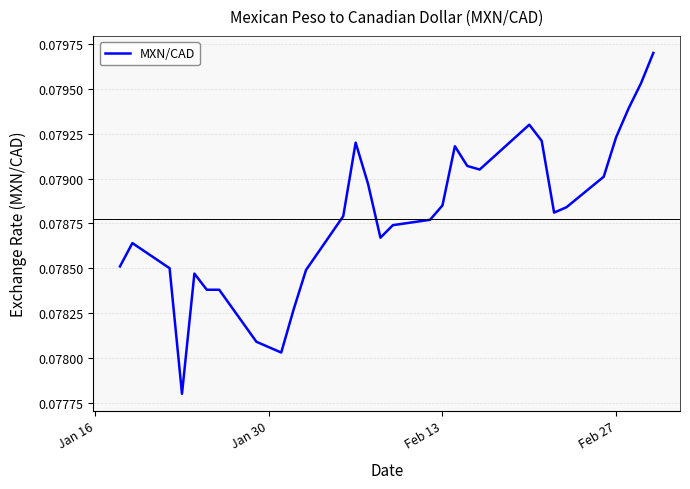

How many points are higher than both their immediate neighbors (excluding endpoints)?

5